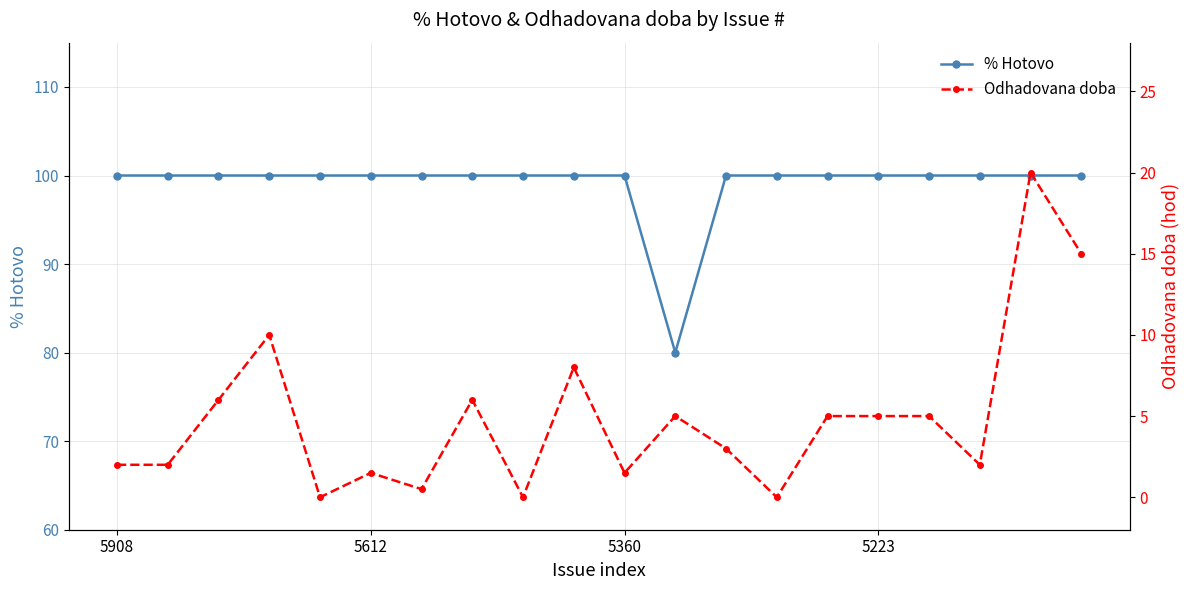

Is the value of % Hotovo at 4 greater than the value of Odhadovana doba at 6?

Yes